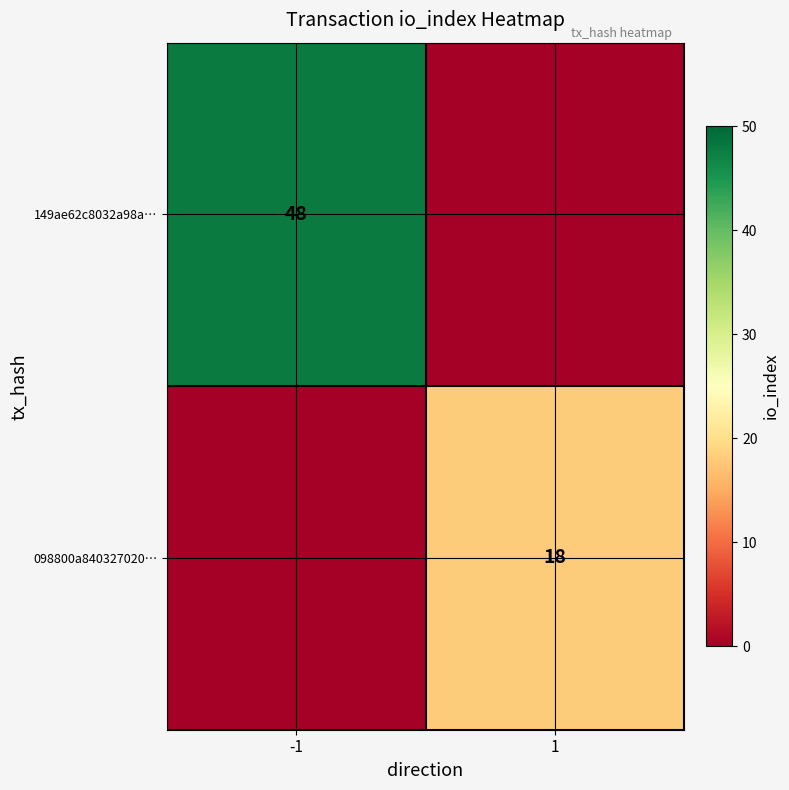

Is the value of 149ae62c8032a98a… at -1 greater than the value of 098800a840327020… at 1?

Yes